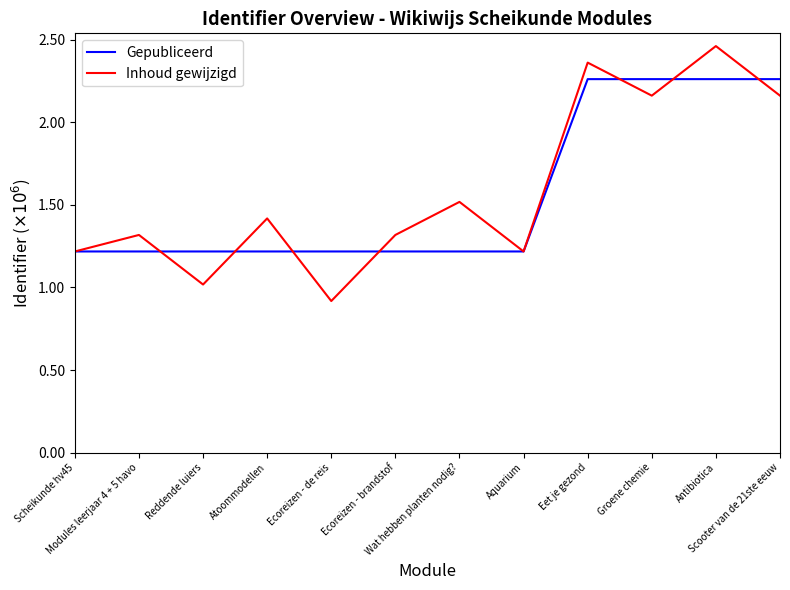

At which category does Inhoud gewijzigd reach its first local peak?

Modules leerjaar 4 + 5 havo